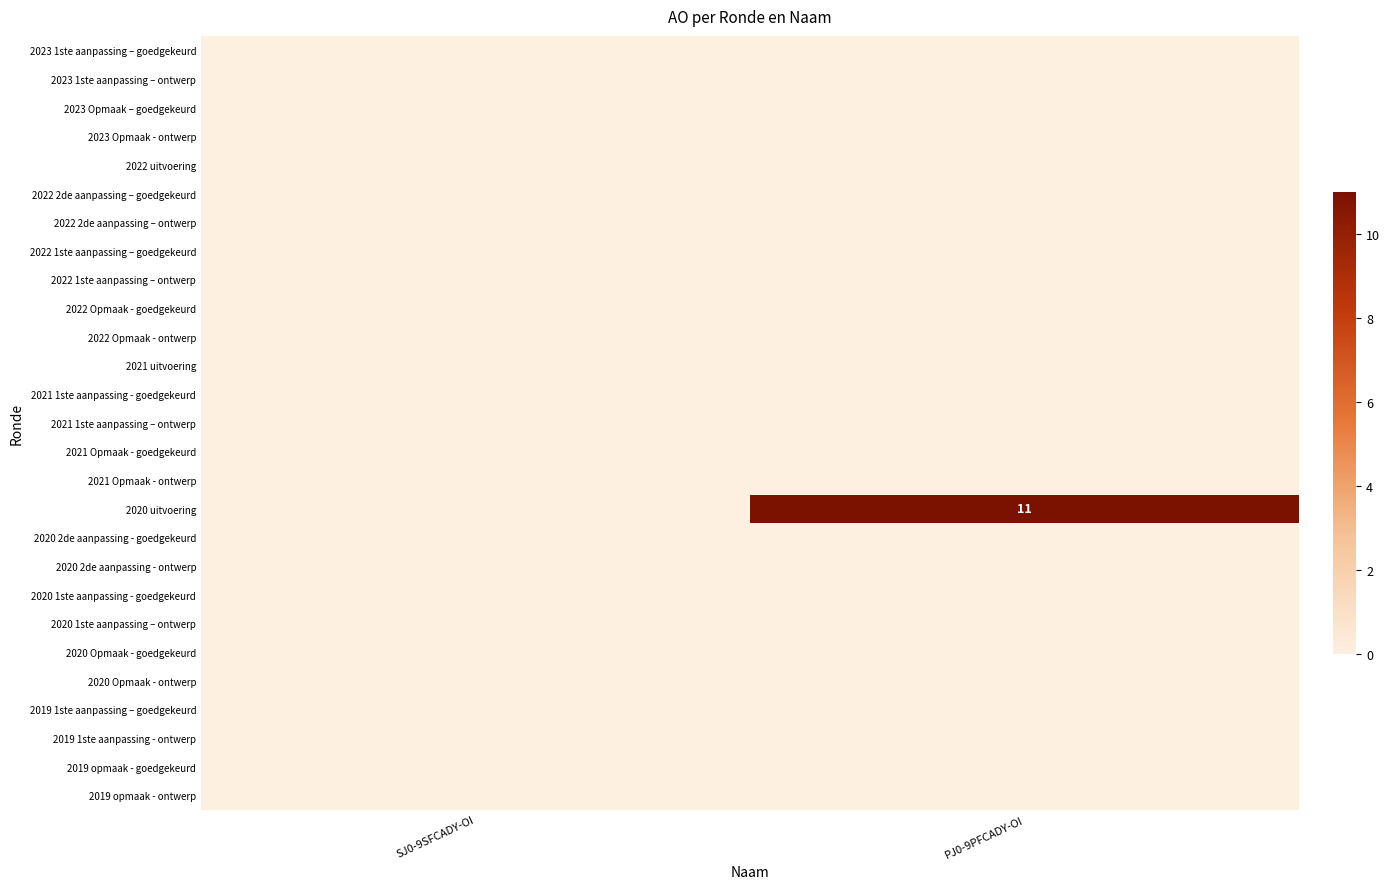

What is the greatest value displayed?

11